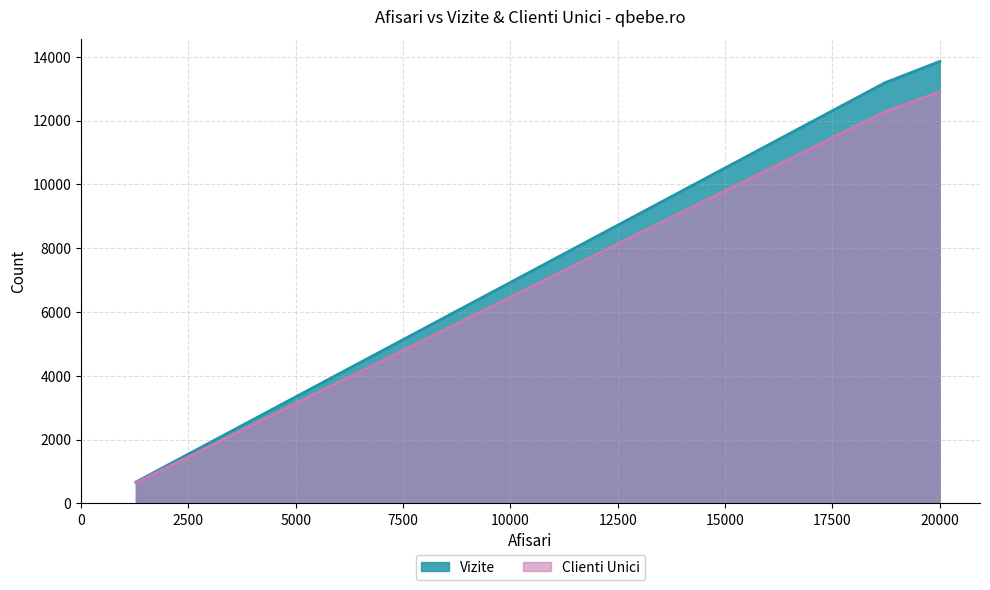

Count the number of data series in this chart.

2